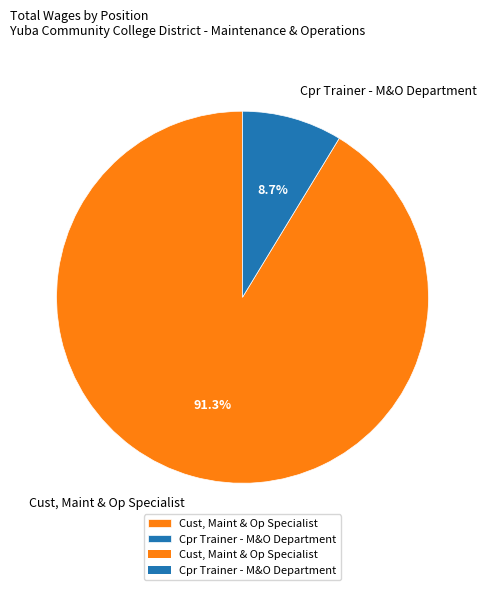

To the nearest percent, what percentage of the pie is Cpr Trainer - M&O Department?

9%